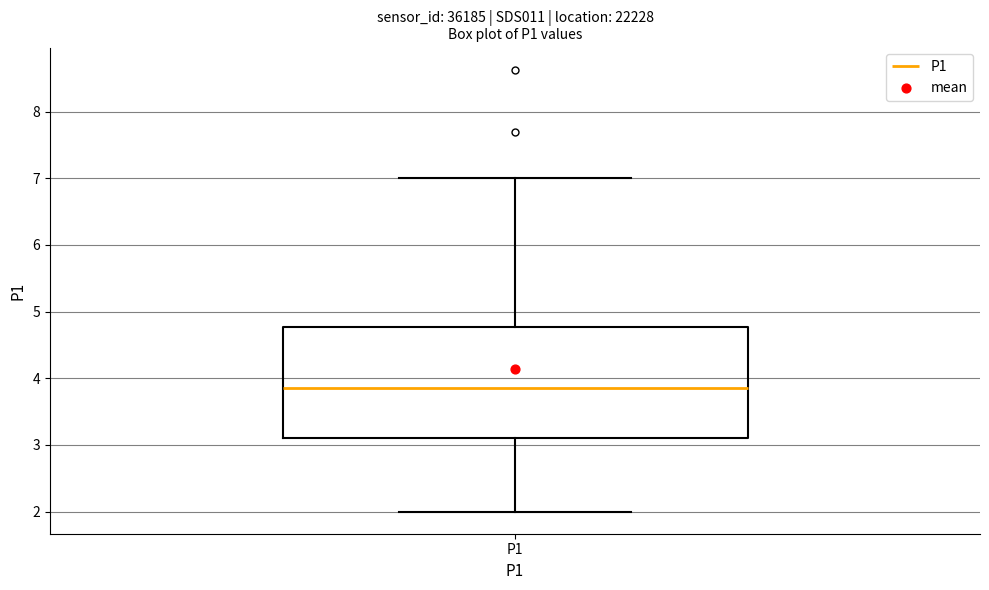

Where does the upper whisker of the box for P1 end on the y-axis? The values are not printed on the chart, so give them approximately, as read against the axis.

7.0